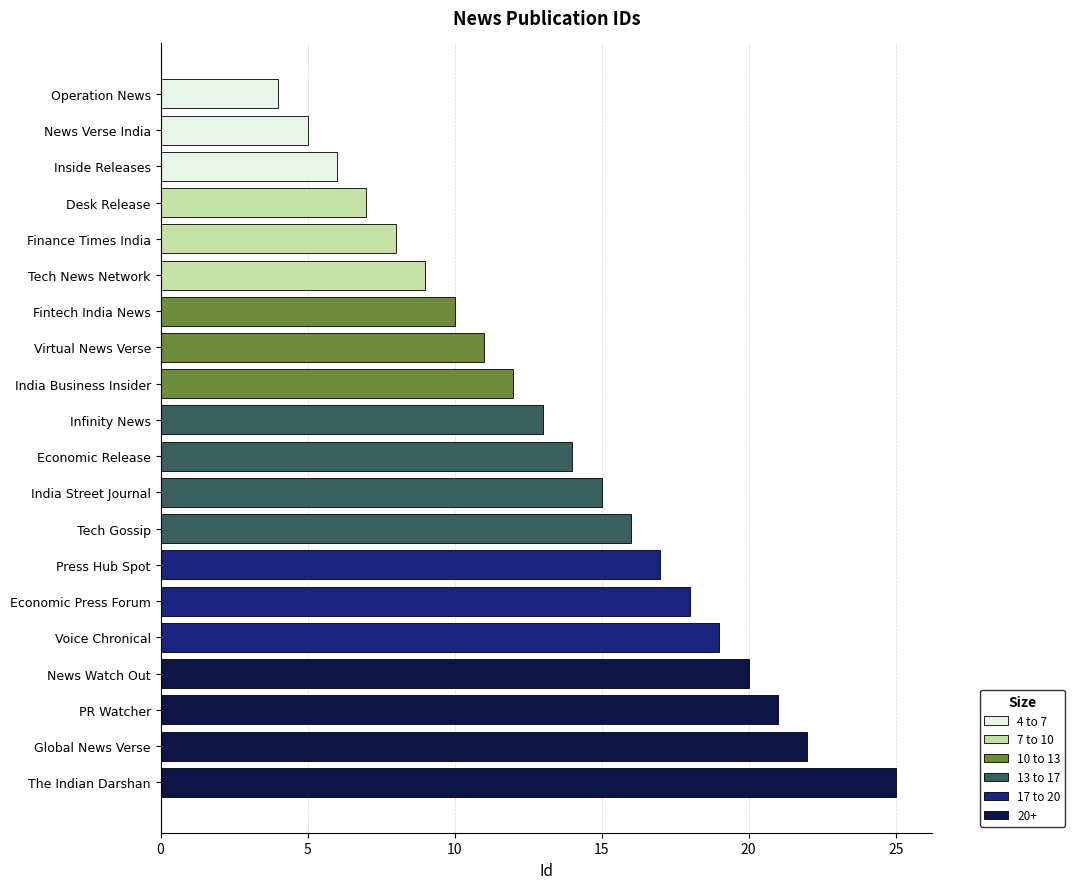

What is the sum of all values?

272